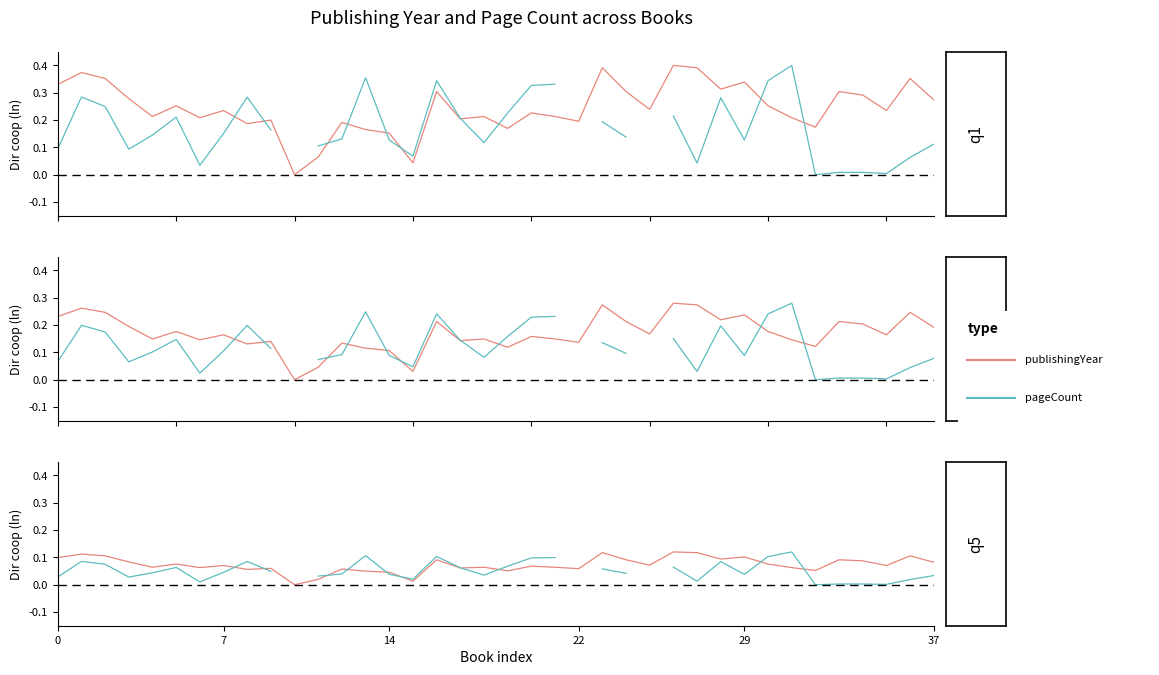

What is the spread (max minus min) of values at 27?

0.1